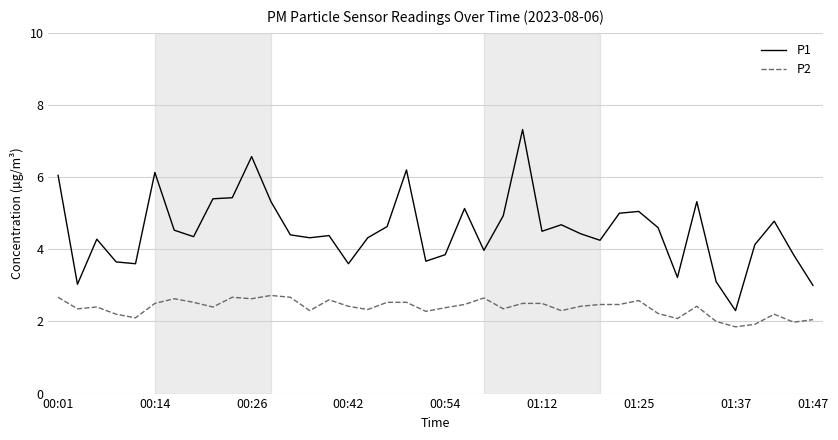

List the series in order of their peak value, lowest first.

P2, P1